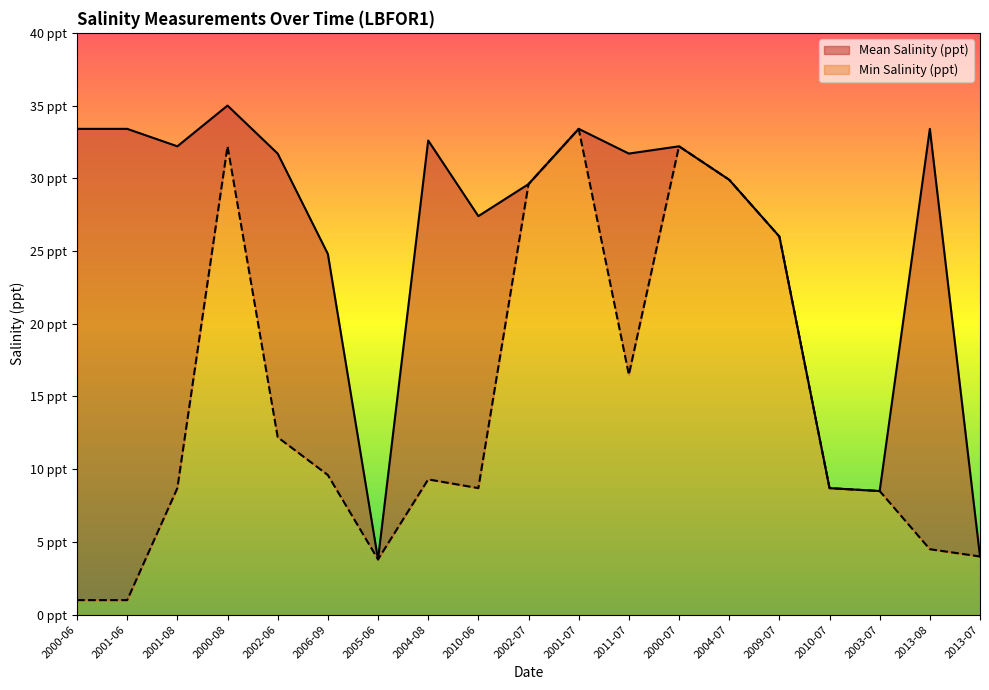

In Min Salinity (ppt), how many points are higher than both neighbors (excluding endpoints)?

4